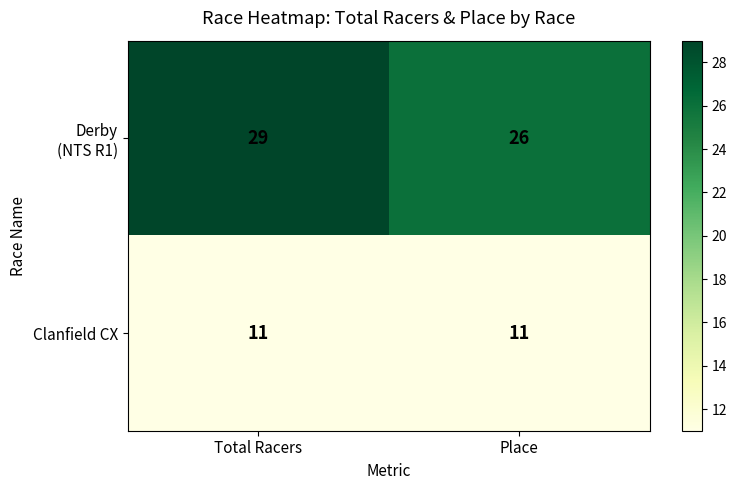

What is the smallest value displayed?

11